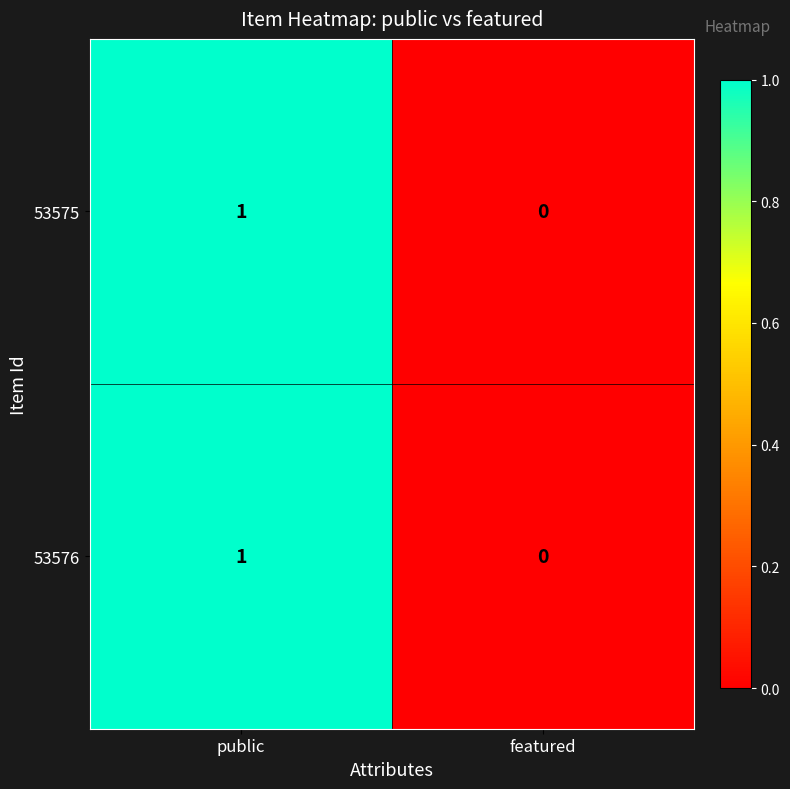

At which label is 53576 closest to 0?

featured